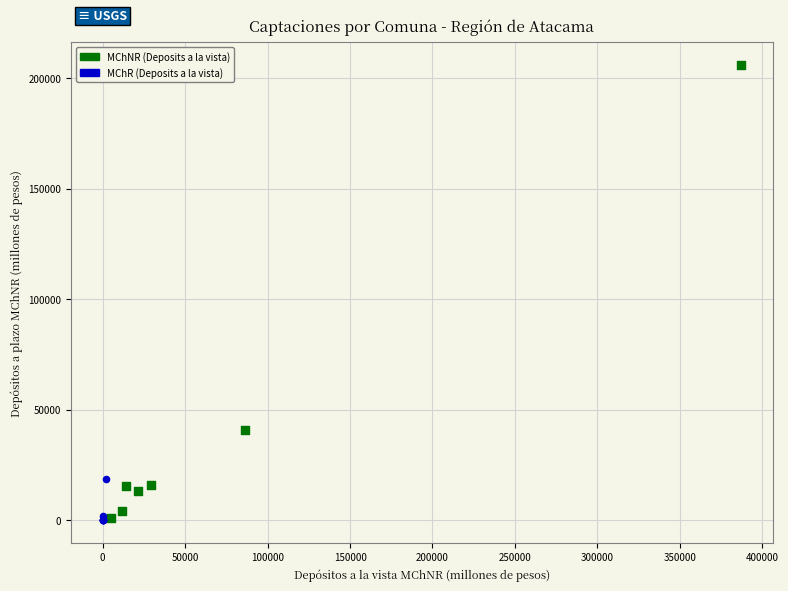

Which series has the widest spread of Y values?

MChNR (Deposits a la vista)